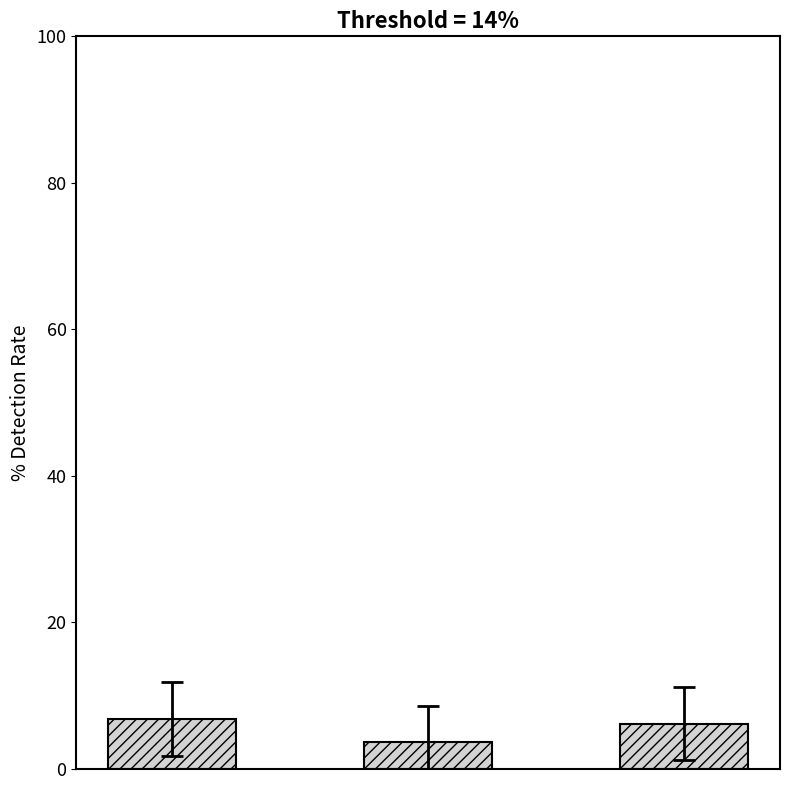

Reading right to left, list all the values displayed in this chart.

6.2	3.6	6.8